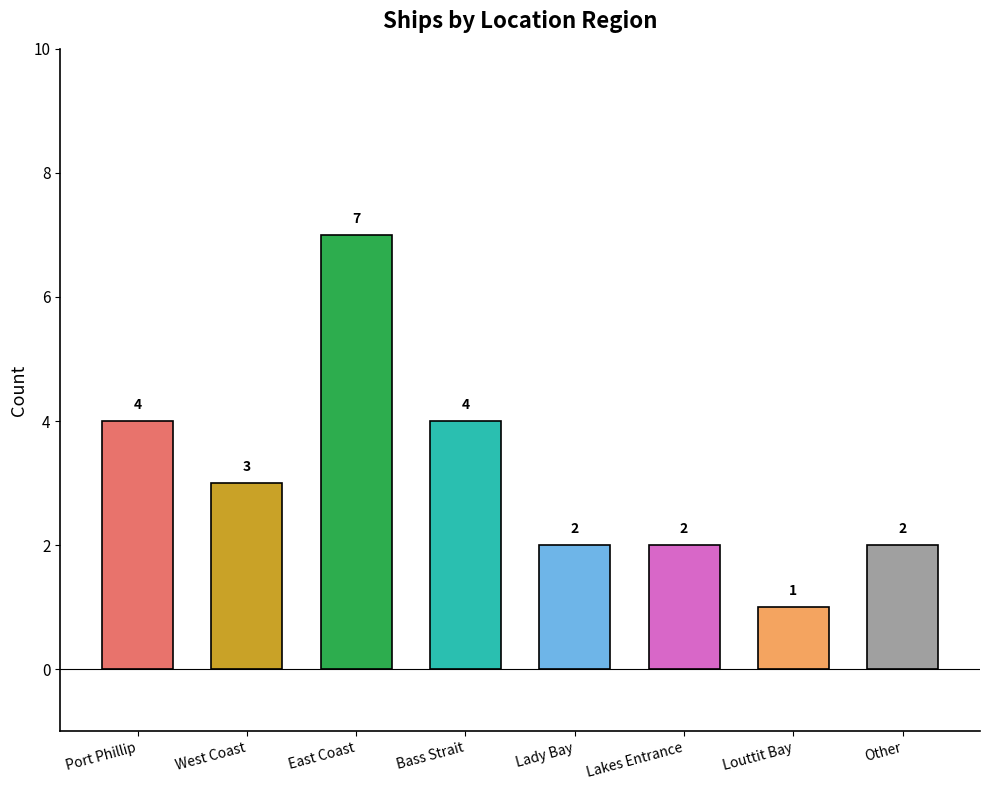

What is the sum of all values?

25